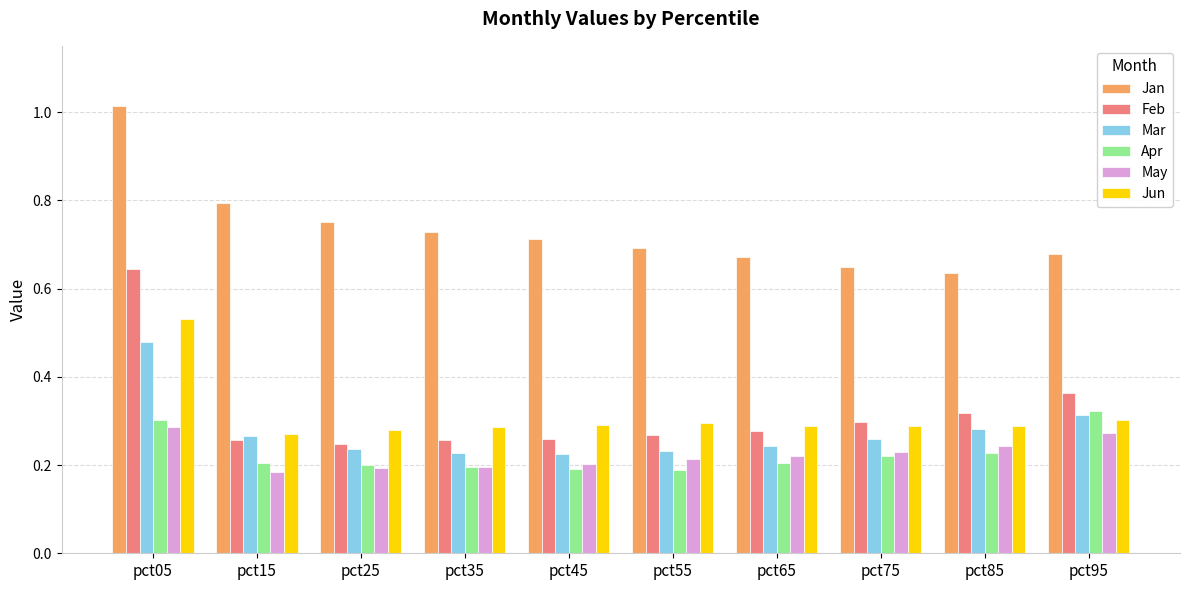

Which label corresponds to the largest value in the chart?

pct05